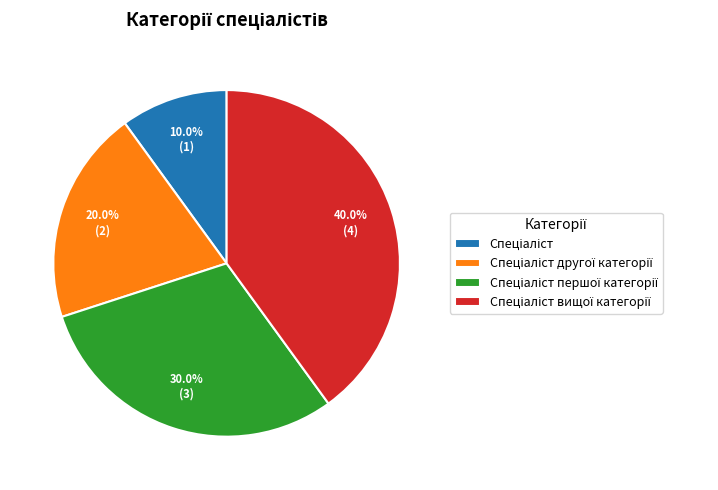

Does any single category account for the majority?

No